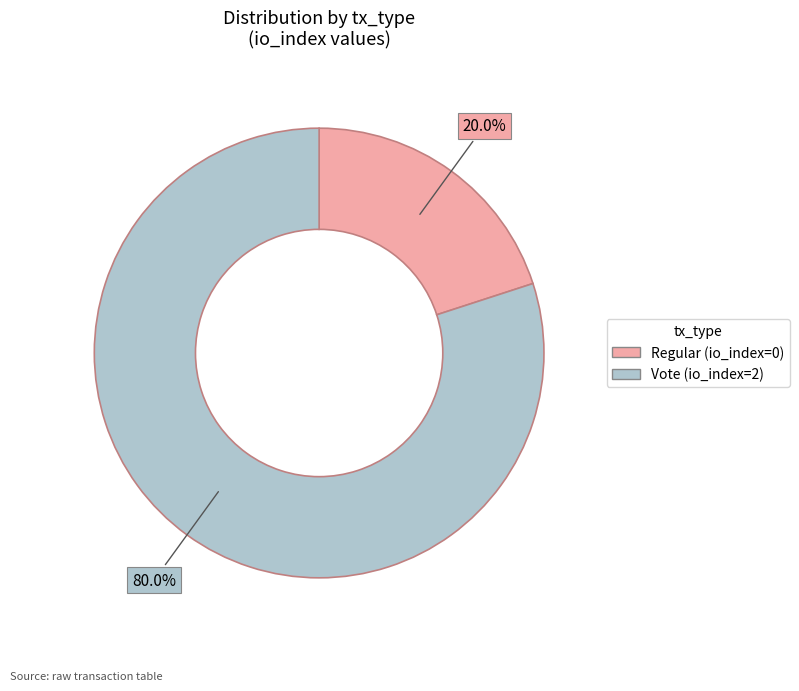

To the nearest percent, what portion does Vote represent?

80%